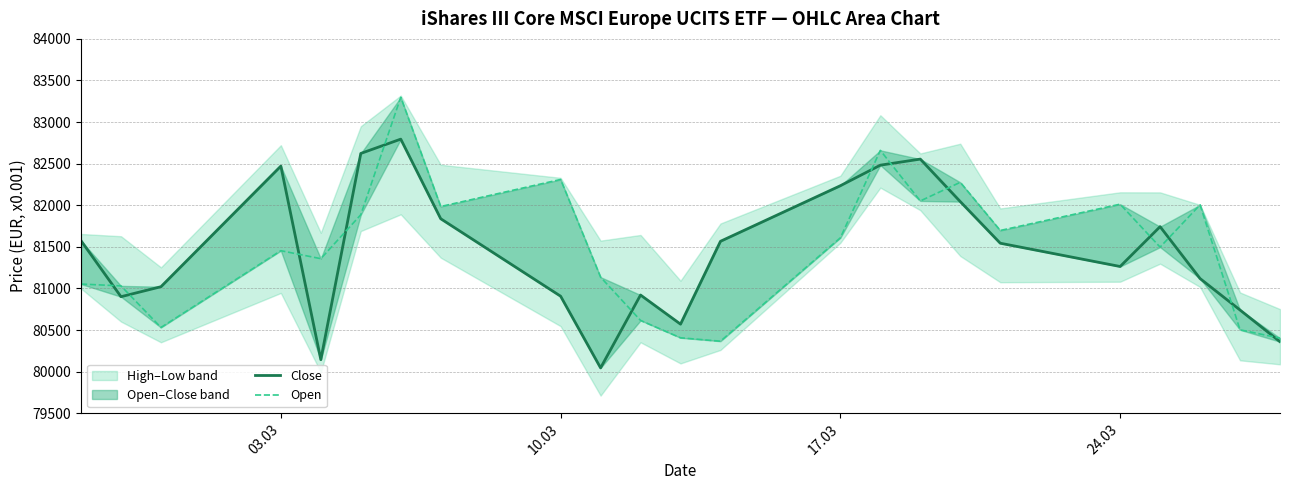

Is the value of Open at 6 greater than the value of Close at 8?

Yes